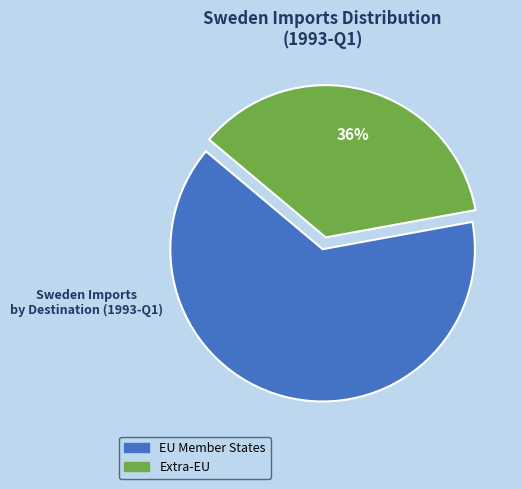

What is the smallest slice in the pie chart?

Extra-EU